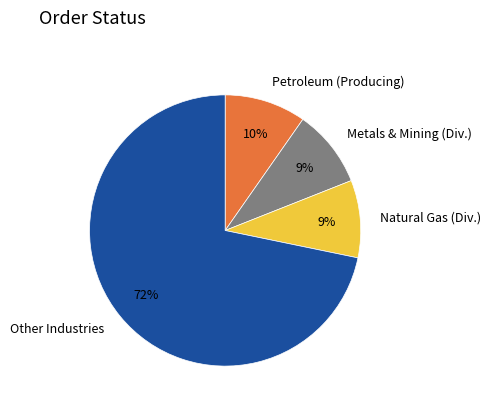

Count the number of slices in the pie.

4